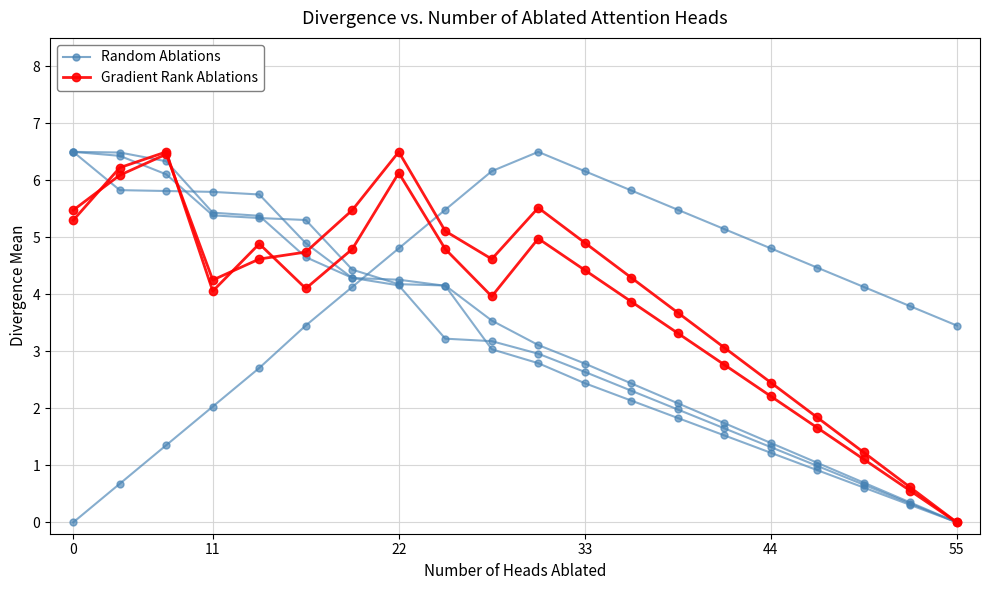

How many lines are shown in the chart?

6